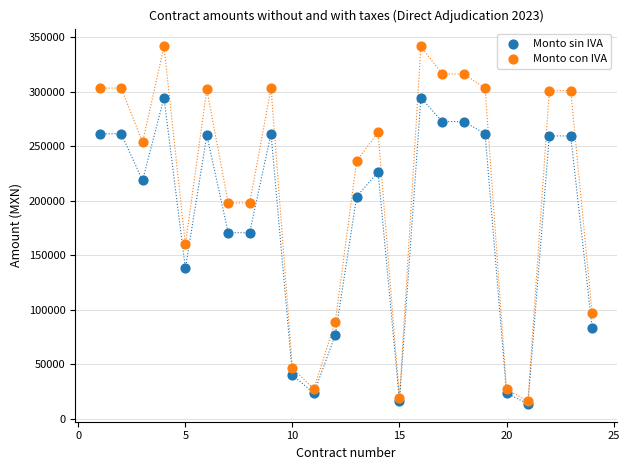

In the Monto sin IVA series, what Y value is closest to 154066?

137937.9